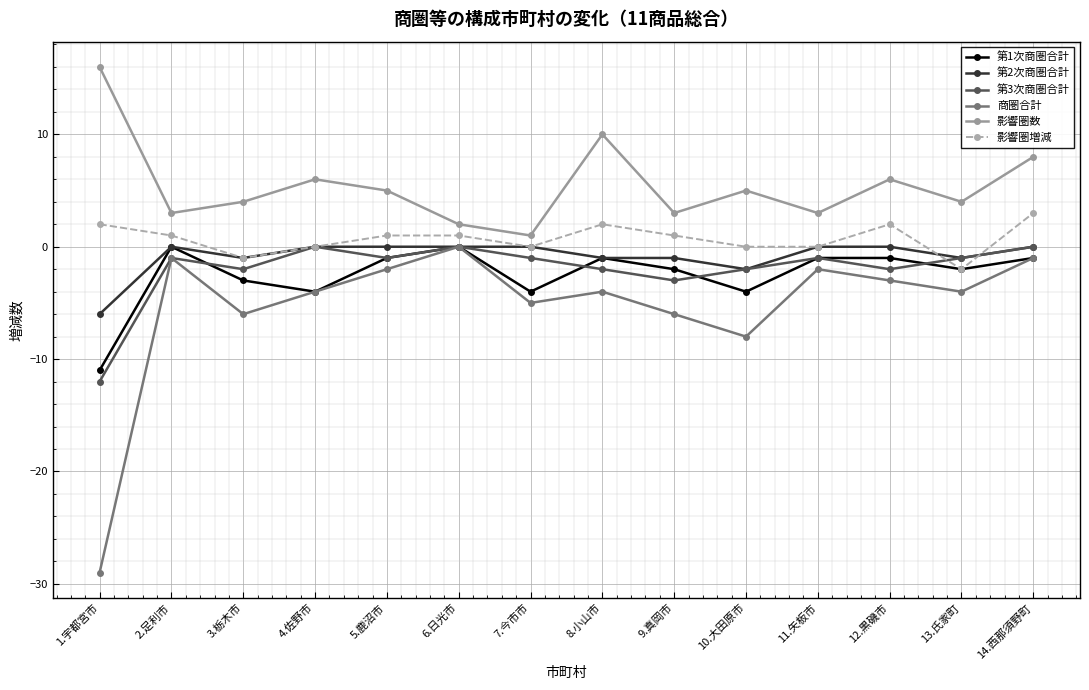

Which label corresponds to the largest value in the chart?

1.宇都宮市